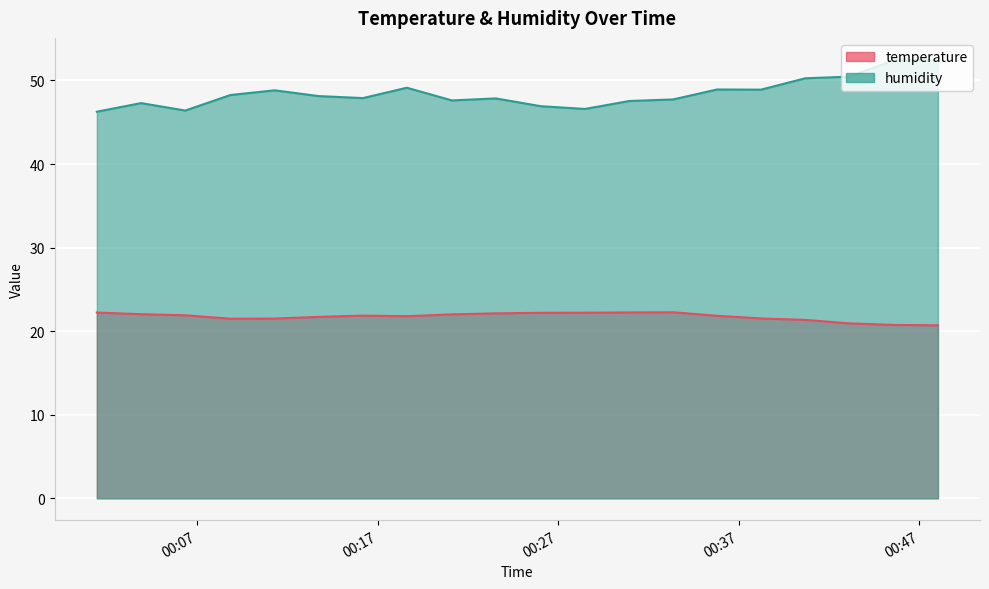

Reading left to right, transcribe all the data shown in this chart.

temperature: 2023-06-24T00:01:27=22.2	2023-06-24T00:03:54=22.0	2023-06-24T00:06:21=21.9	2023-06-24T00:08:51=21.5	2023-06-24T00:11:18=21.5	2023-06-24T00:13:44=21.7	2023-06-24T00:16:11=21.9	2023-06-24T00:18:37=21.8	2023-06-24T00:21:07=22.0	2023-06-24T00:23:33=22.1	2023-06-24T00:26:02=22.2	2023-06-24T00:28:29=22.2	2023-06-24T00:30:56=22.2	2023-06-24T00:33:22=22.3	2023-06-24T00:35:48=21.8	2023-06-24T00:38:14=21.5	2023-06-24T00:40:41=21.4	2023-06-24T00:43:08=20.9	2023-06-24T00:45:35=20.8	2023-06-24T00:48:02=20.7
humidity: 2023-06-24T00:01:27=46.3	2023-06-24T00:03:54=47.3	2023-06-24T00:06:21=46.4	2023-06-24T00:08:51=48.3	2023-06-24T00:11:18=48.8	2023-06-24T00:13:44=48.1	2023-06-24T00:16:11=47.9	2023-06-24T00:18:37=49.1	2023-06-24T00:21:07=47.6	2023-06-24T00:23:33=47.9	2023-06-24T00:26:02=46.9	2023-06-24T00:28:29=46.6	2023-06-24T00:30:56=47.5	2023-06-24T00:33:22=47.7	2023-06-24T00:35:48=48.9	2023-06-24T00:38:14=48.9	2023-06-24T00:40:41=50.3	2023-06-24T00:43:08=50.5	2023-06-24T00:45:35=52.4	2023-06-24T00:48:02=52.5